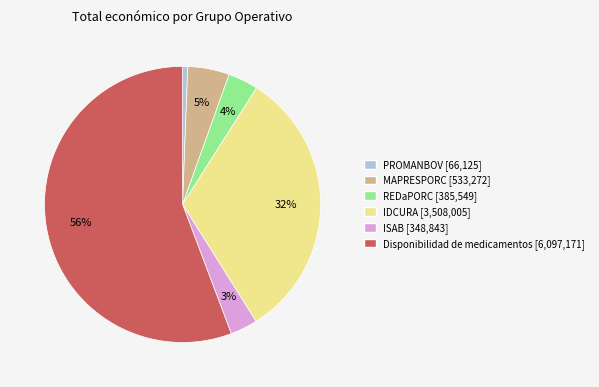

Is there any slice that represents more than half of the pie?

Yes